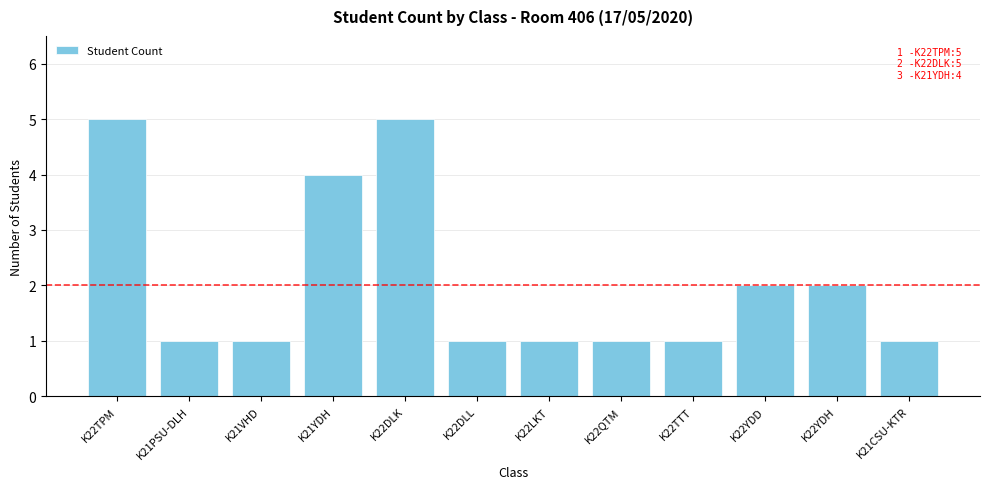

Approximately how many times larger is the value at K22YDH compared to K21YDH?

0.5